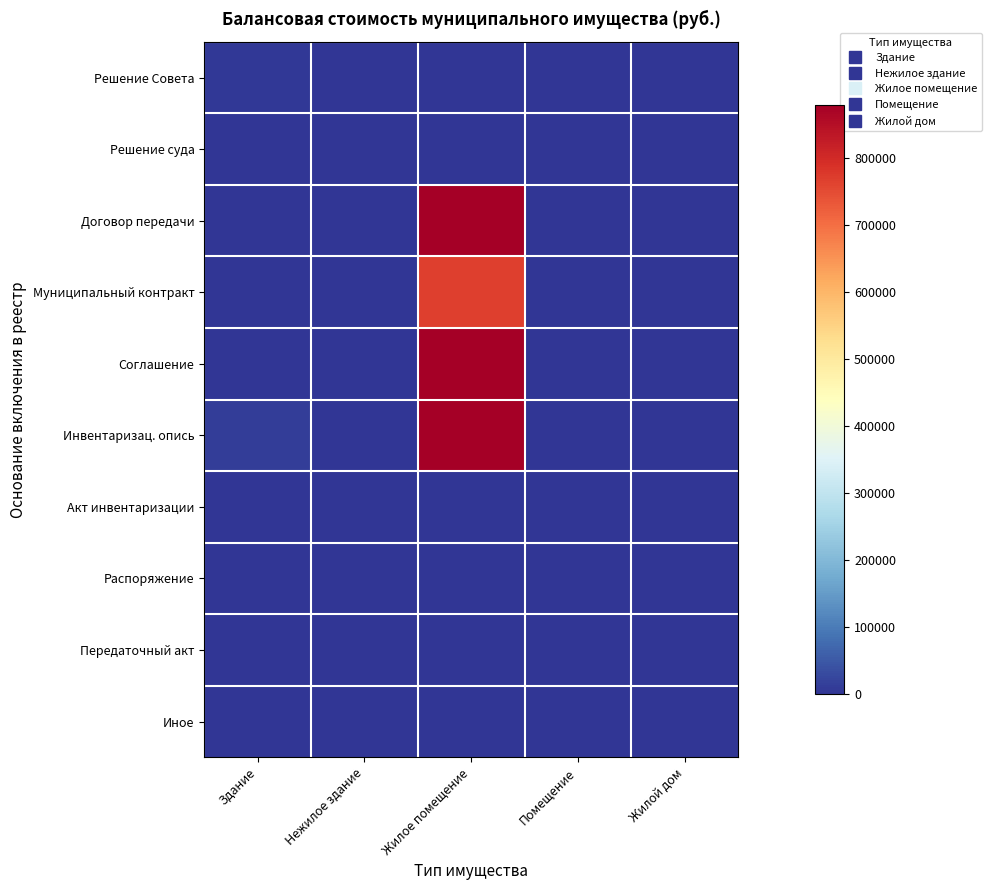

Between Нежилое здание and Здание, which is larger?

Здание